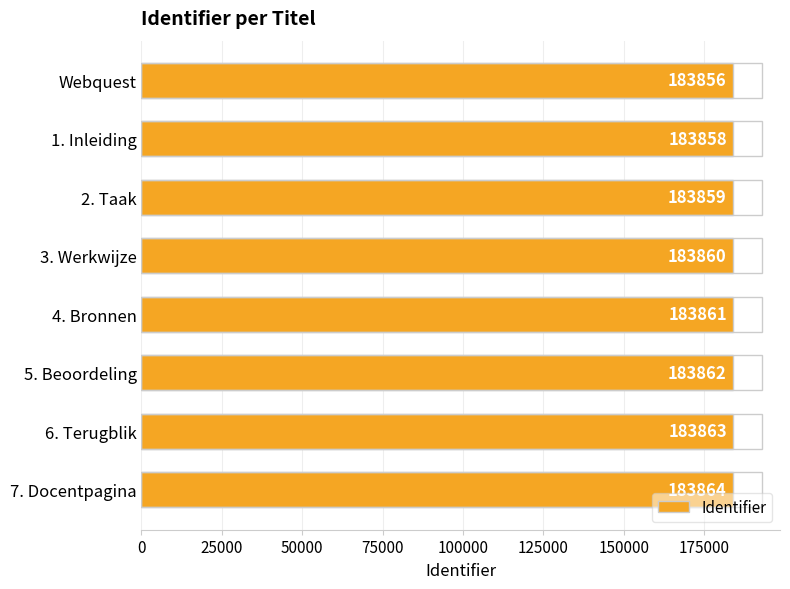

The chart shows a value of 183858 at 1. Inleiding. True or false?

True